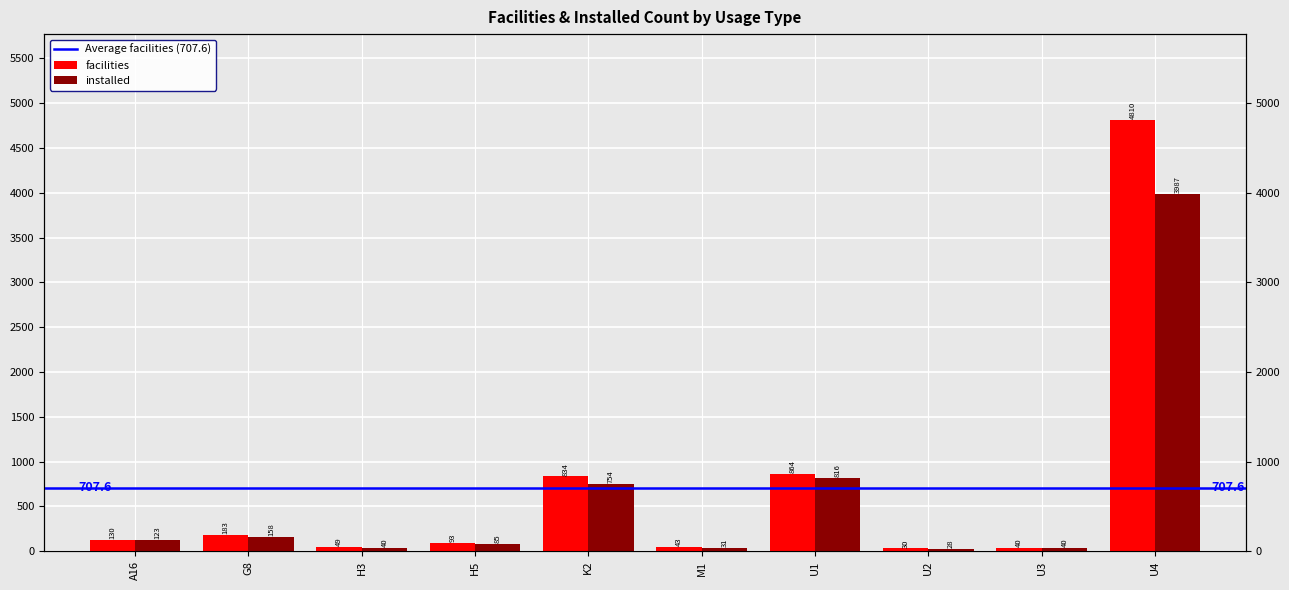

Which category has the lowest value in the facilities series?

U2